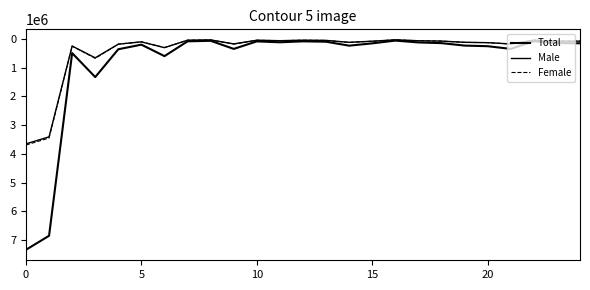

How many lines are shown in the chart?

3